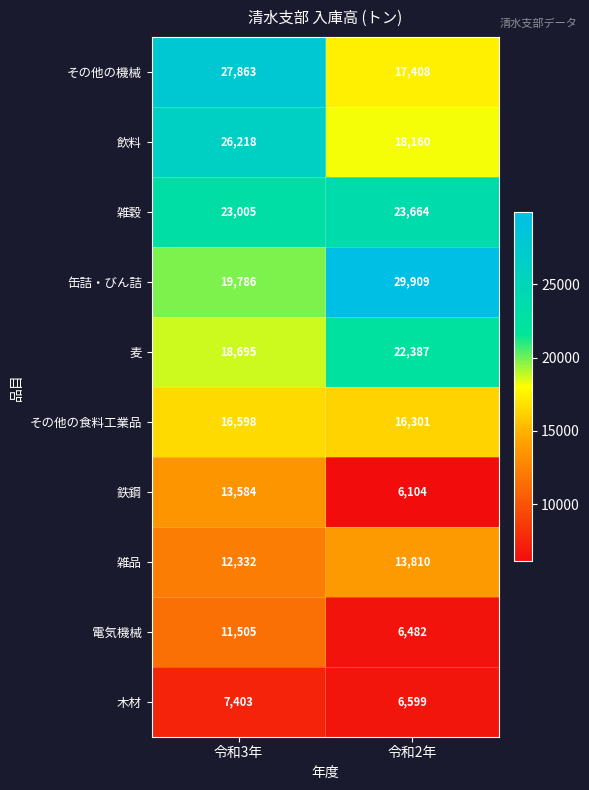

List the labels in order of その他の食料工業品 value, smallest first.

令和2年, 令和3年